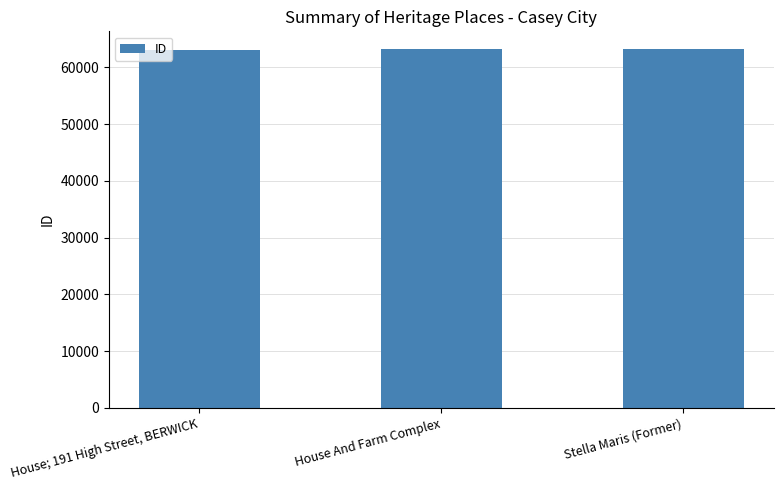

What is the minimum value shown in the chart?

63032